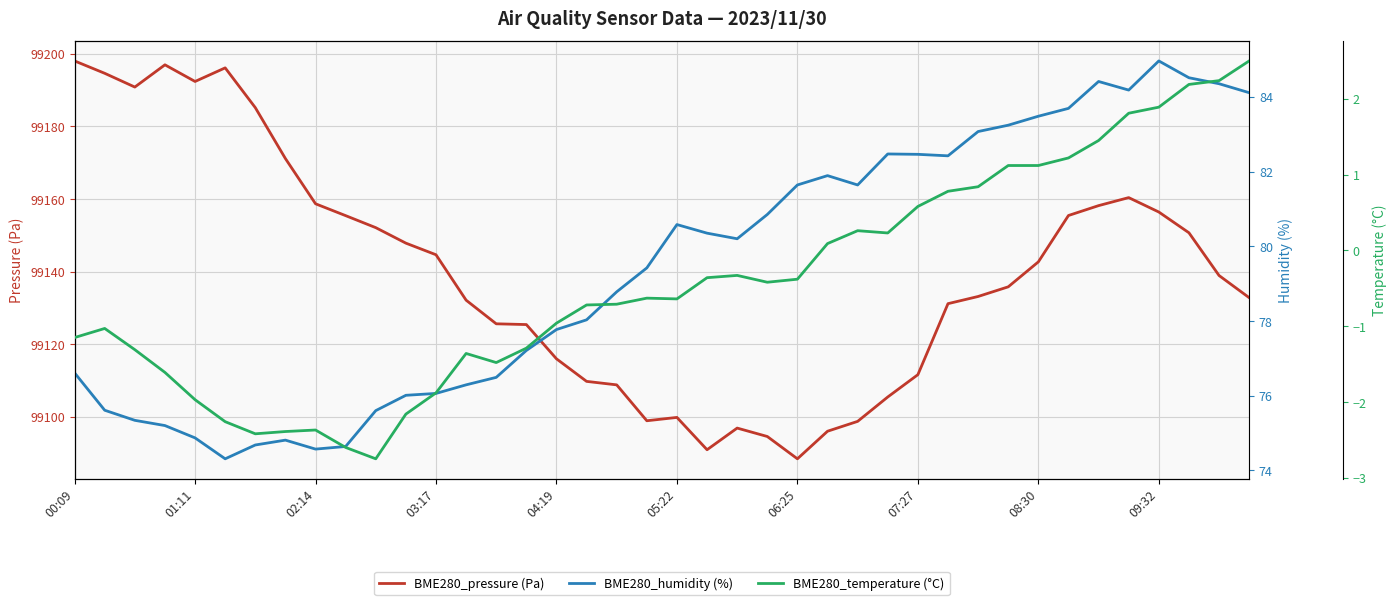

What is the highest value of the BME280_pressure (Pa) series?

99198.1